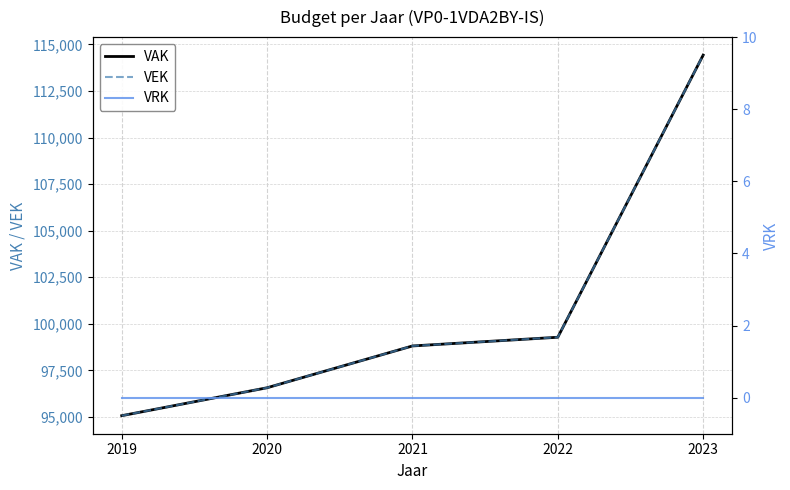

What is the sum of all VAK values?

504136